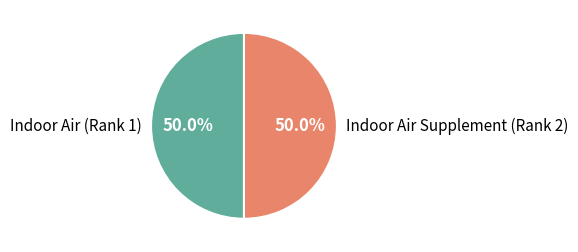

What is the ratio of the value at Indoor Air (Rank 1) to the value at Indoor Air Supplement (Rank 2)?

1.0